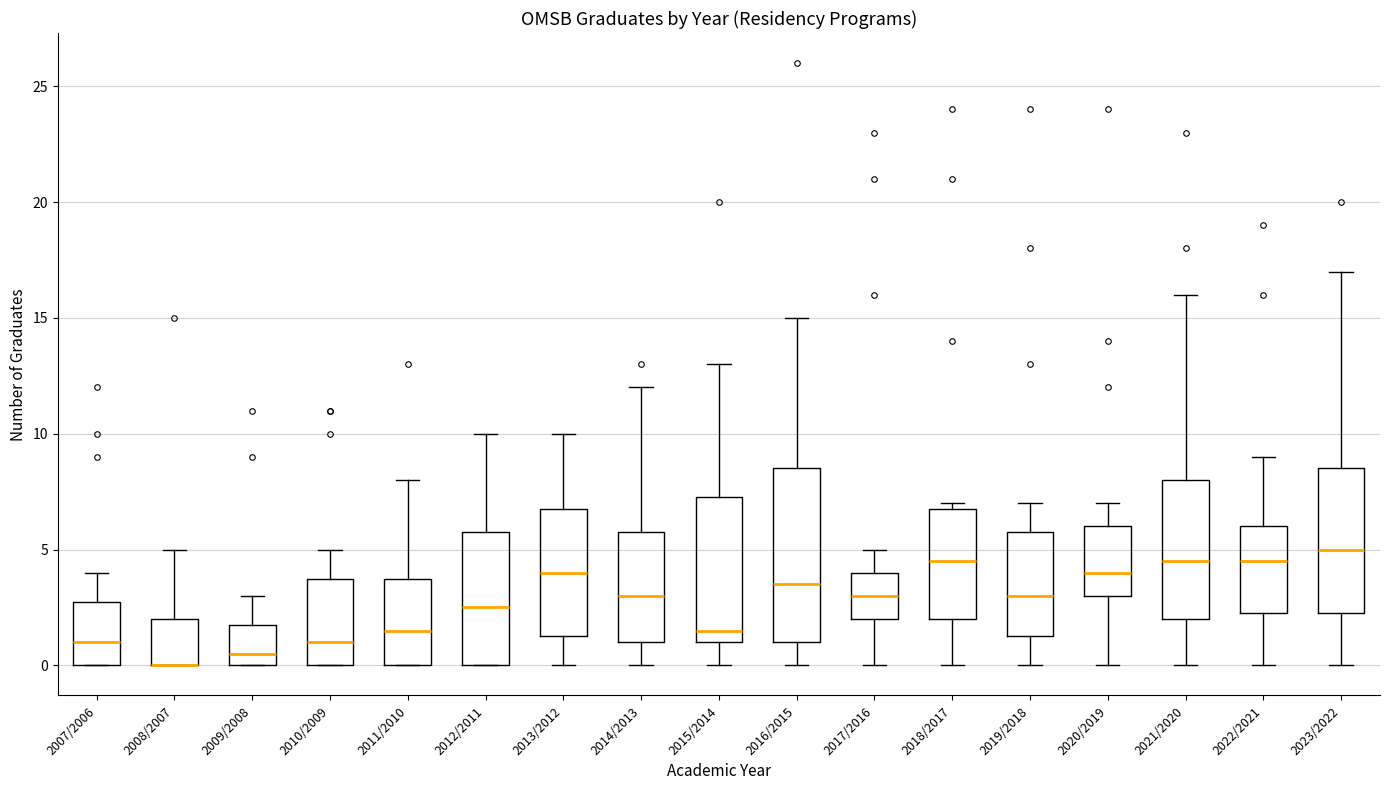

Reading left to right, transcribe this box plot: for each box, give where its median line is, the range the box spans, and where its two whiskers end, as read against the y-axis. The values are not printed on the chart, so give them approximately, as read against the axis.

2007/2006: median 1.0, box 0.0 to 3.0, whiskers 0.0 to 4.0
2008/2007: median 0.0 (drawn on the box's lower edge), box 0.0 to 2.0, whiskers 0.0 to 5.0
2009/2008: median 0.5, box 0.0 to 2.0, whiskers 0.0 to 3.0
2010/2009: median 1.0, box 0.0 to 4.0, whiskers 0.0 to 5.0
2011/2010: median 1.5, box 0.0 to 4.0, whiskers 0.0 to 8.0
2012/2011: median 2.5, box 0.0 to 6.0, whiskers 0.0 to 10.0
2013/2012: median 4.0, box 1.5 to 7.0, whiskers 0.0 to 10.0
2014/2013: median 3.0, box 1.0 to 6.0, whiskers 0.0 to 12.0
2015/2014: median 1.5, box 1.0 to 7.5, whiskers 0.0 to 13.0
2016/2015: median 3.5, box 1.0 to 8.5, whiskers 0.0 to 15.0
2017/2016: median 3.0, box 2.0 to 4.0, whiskers 0.0 to 5.0
2018/2017: median 4.5, box 2.0 to 7.0, whiskers 0.0 to 7.0 (just above the box's upper edge)
2019/2018: median 3.0, box 1.5 to 6.0, whiskers 0.0 to 7.0
2020/2019: median 4.0, box 3.0 to 6.0, whiskers 0.0 to 7.0
2021/2020: median 4.5, box 2.0 to 8.0, whiskers 0.0 to 16.0
2022/2021: median 4.5, box 2.5 to 6.0, whiskers 0.0 to 9.0
2023/2022: median 5.0, box 2.5 to 8.5, whiskers 0.0 to 17.0